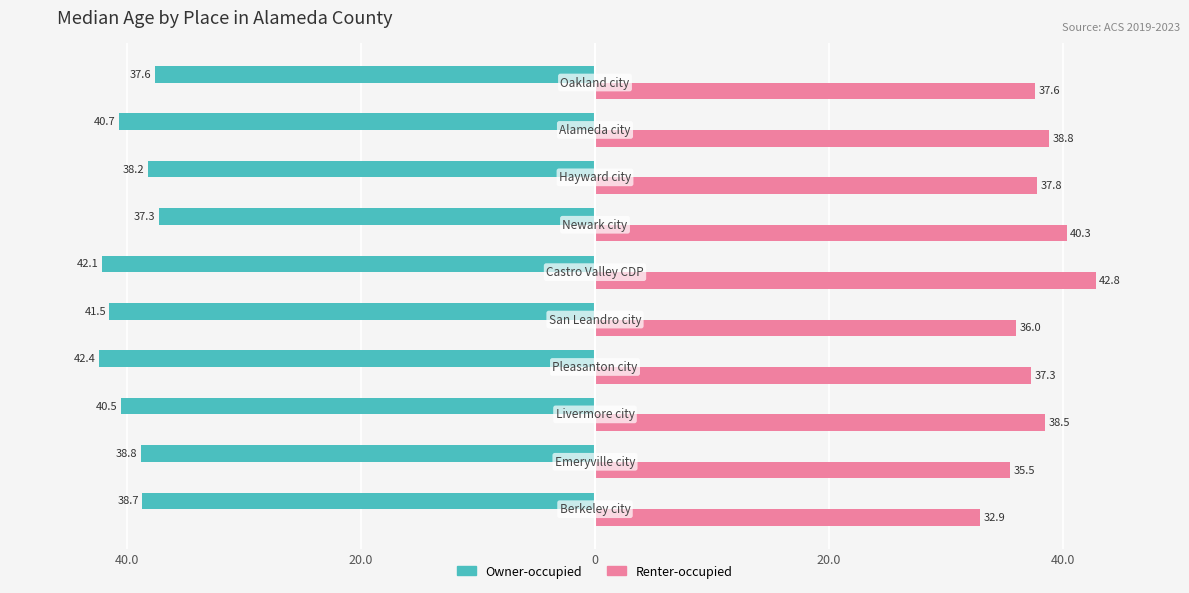

At how many categories does at least one series exceed 16?

10